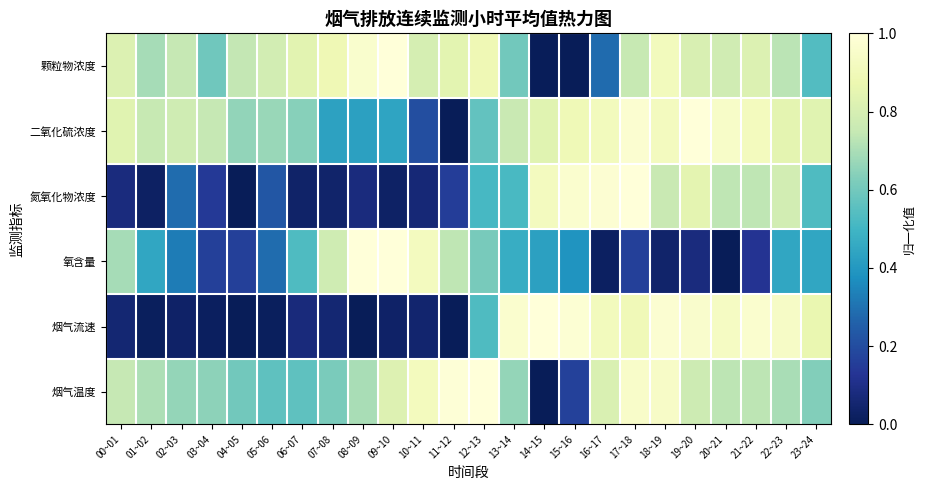

Reading right to left, list all the values displayed in this chart.

颗粒物浓度: 23~24=0.5	22~23=0.7	21~22=0.8	20~21=0.8	19~20=0.8	18~19=0.9	17~18=0.8	16~17=0.3	15~16=0.0	14~15=0.0	13~14=0.6	12~13=0.9	11~12=0.8	10~11=0.8	09~10=1.0	08~09=1.0	07~08=0.9	06~07=0.8	05~06=0.8	04~05=0.7	03~04=0.6	02~03=0.7	01~02=0.7	00~01=0.8
二氧化硫浓度: 23~24=0.8	22~23=0.8	21~22=0.9	20~21=0.9	19~20=1.0	18~19=0.9	17~18=1.0	16~17=0.9	15~16=0.9	14~15=0.8	13~14=0.8	12~13=0.6	11~12=0.0	10~11=0.2	09~10=0.4	08~09=0.4	07~08=0.4	06~07=0.6	05~06=0.7	04~05=0.7	03~04=0.7	02~03=0.8	01~02=0.8	00~01=0.8
氮氧化物浓度: 23~24=0.5	22~23=0.8	21~22=0.7	20~21=0.7	19~20=0.8	18~19=0.8	17~18=1.0	16~17=1.0	15~16=1.0	14~15=0.9	13~14=0.5	12~13=0.5	11~12=0.2	10~11=0.1	09~10=0.0	08~09=0.1	07~08=0.0	06~07=0.0	05~06=0.2	04~05=0.0	03~04=0.1	02~03=0.3	01~02=0.0	00~01=0.1
氧含量: 23~24=0.4	22~23=0.4	21~22=0.1	20~21=0.0	19~20=0.1	18~19=0.0	17~18=0.2	16~17=0.0	15~16=0.4	14~15=0.4	13~14=0.5	12~13=0.6	11~12=0.7	10~11=0.9	09~10=1.0	08~09=1.0	07~08=0.8	06~07=0.5	05~06=0.3	04~05=0.2	03~04=0.2	02~03=0.3	01~02=0.4	00~01=0.7
烟气流速: 23~24=0.9	22~23=0.9	21~22=1.0	20~21=0.9	19~20=1.0	18~19=1.0	17~18=0.9	16~17=0.9	15~16=1.0	14~15=1.0	13~14=1.0	12~13=0.5	11~12=0.0	10~11=0.0	09~10=0.0	08~09=0.0	07~08=0.1	06~07=0.1	05~06=0.0	04~05=0.0	03~04=0.0	02~03=0.0	01~02=0.0	00~01=0.1
烟气温度: 23~24=0.6	22~23=0.7	21~22=0.7	20~21=0.7	19~20=0.8	18~19=0.9	17~18=1.0	16~17=0.8	15~16=0.2	14~15=0.0	13~14=0.7	12~13=1.0	11~12=1.0	10~11=0.9	09~10=0.8	08~09=0.7	07~08=0.6	06~07=0.6	05~06=0.6	04~05=0.6	03~04=0.6	02~03=0.7	01~02=0.7	00~01=0.7